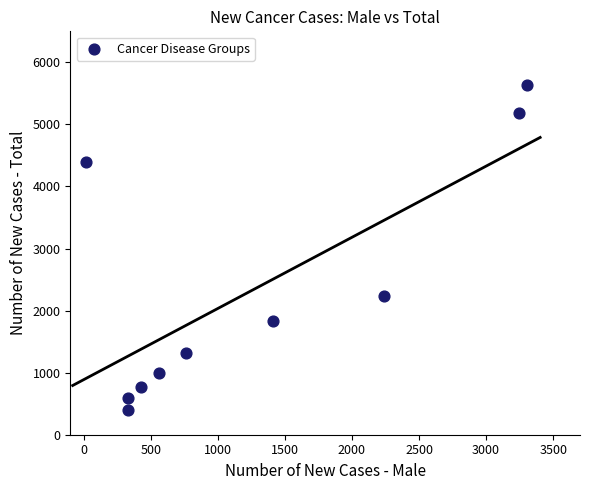

What is the average Y value?

2336